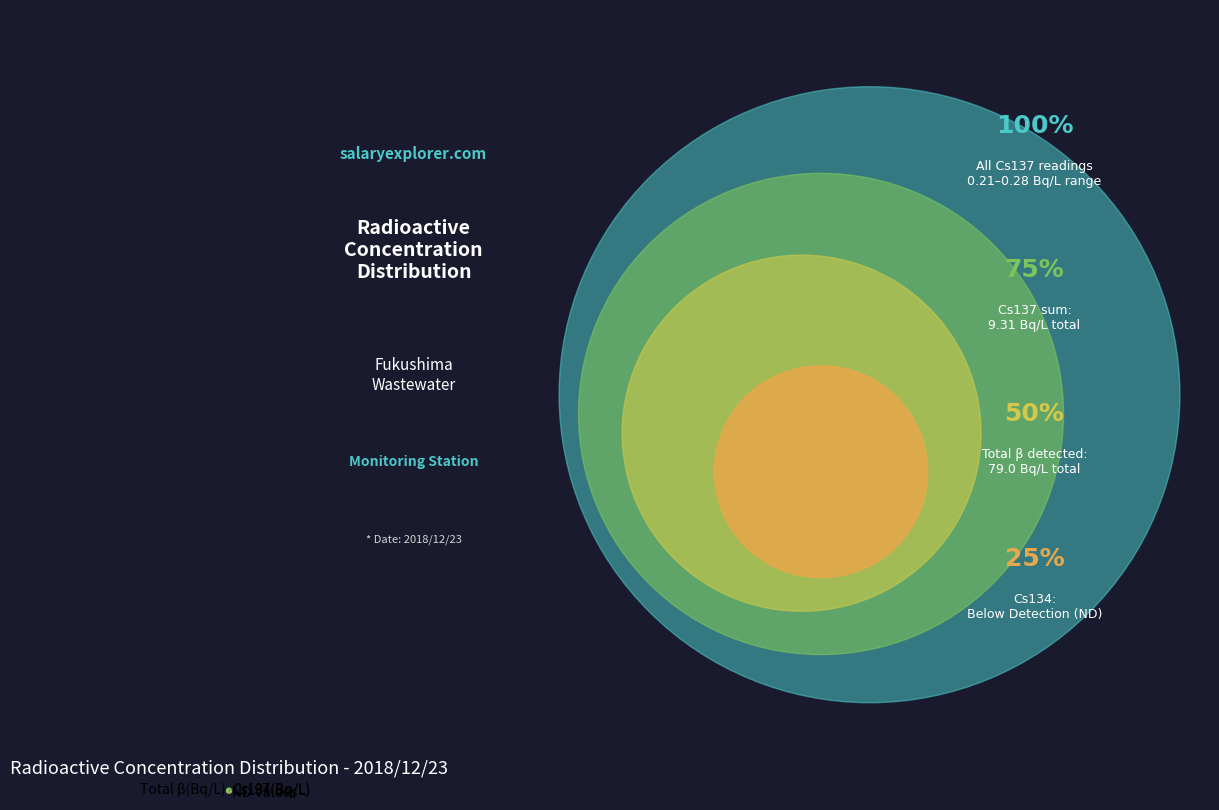

Is there a majority slice in this chart?

Yes